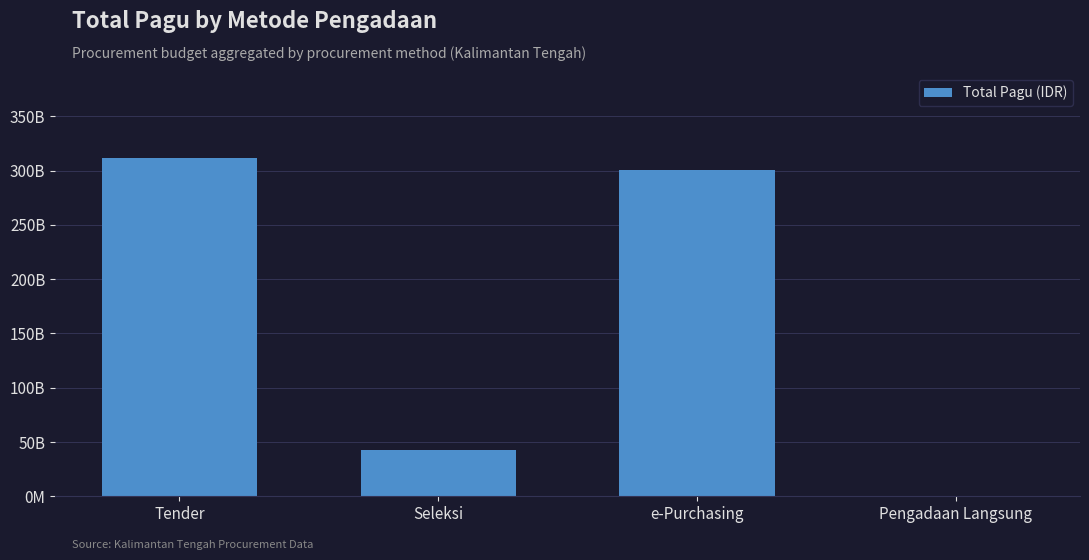

How many series are shown in this chart?

1